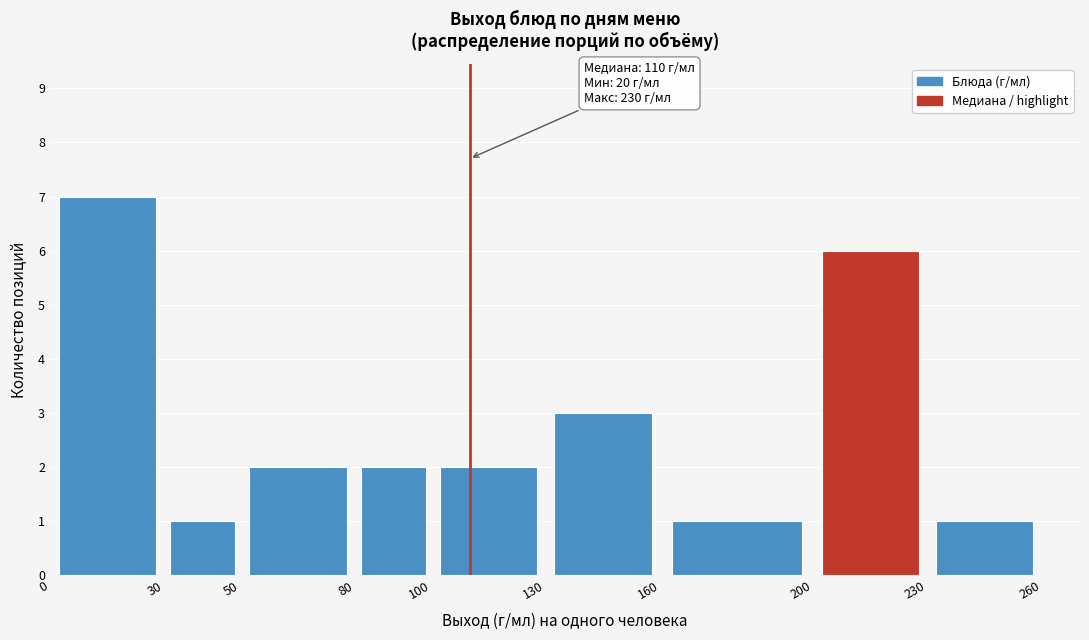

Over which range of the x-axis is the bar tallest?

0 to 30